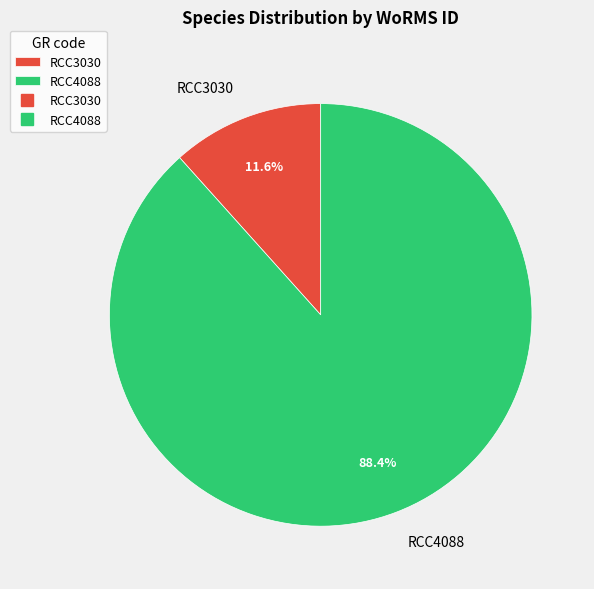

Which category has the biggest portion of the pie?

RCC4088